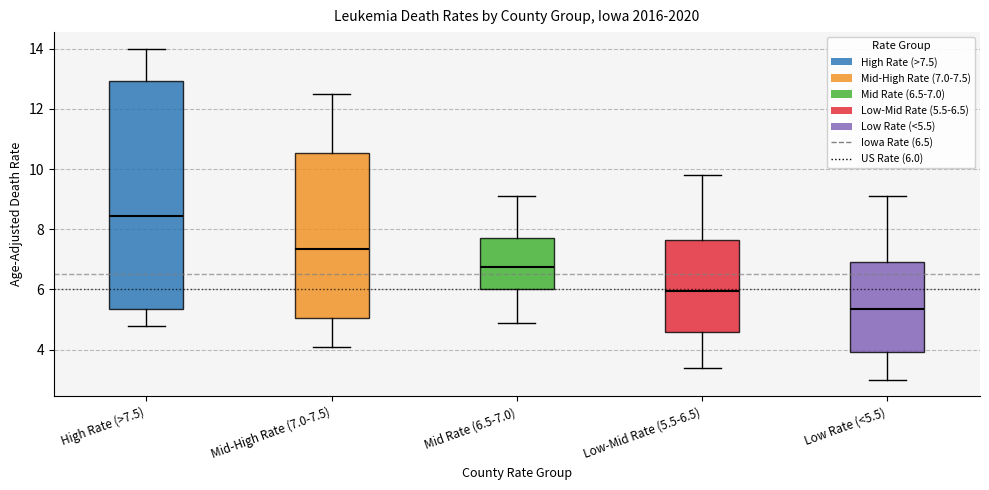

Where does the median line of the box for Low-Mid Rate (5.5-6.5) sit on the y-axis? The values are not printed on the chart, so give them approximately, as read against the axis.

6.0